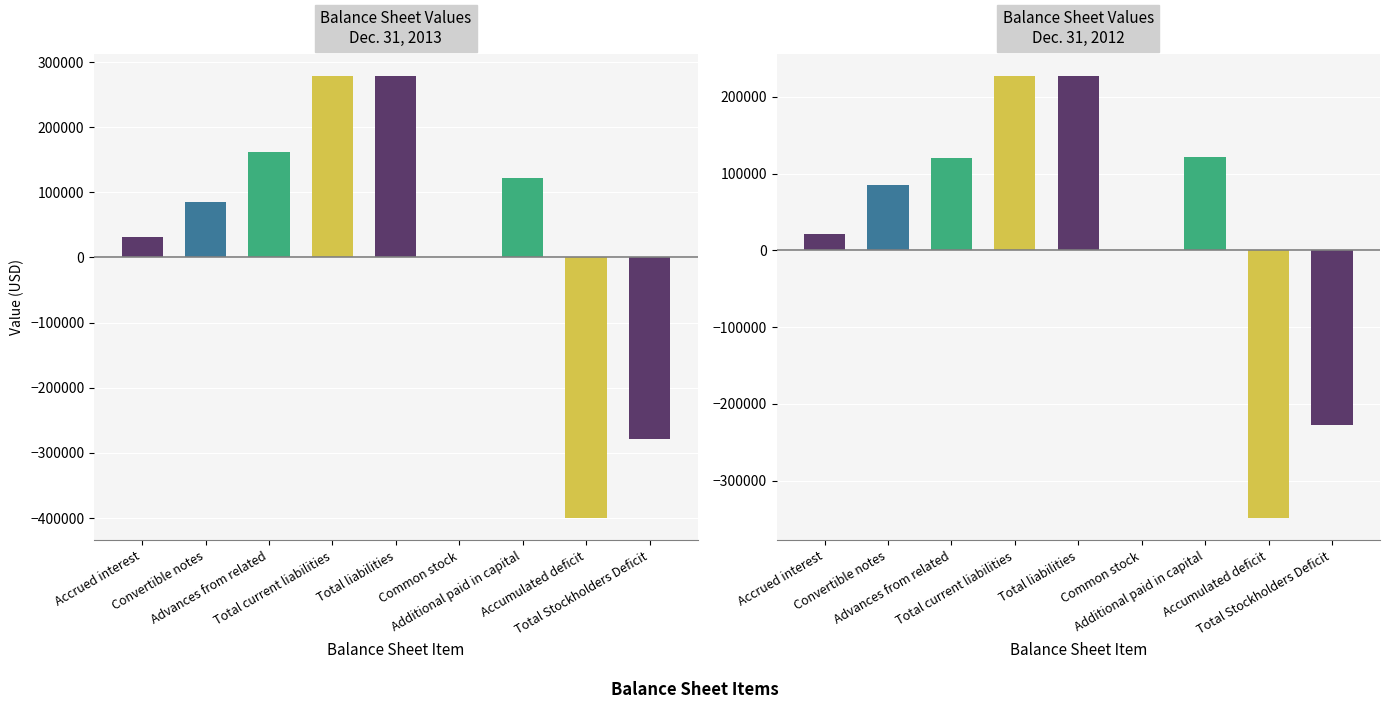

Rank the series by their maximum value, from highest to lowest.

Dec. 31, 2013, Dec. 31, 2012